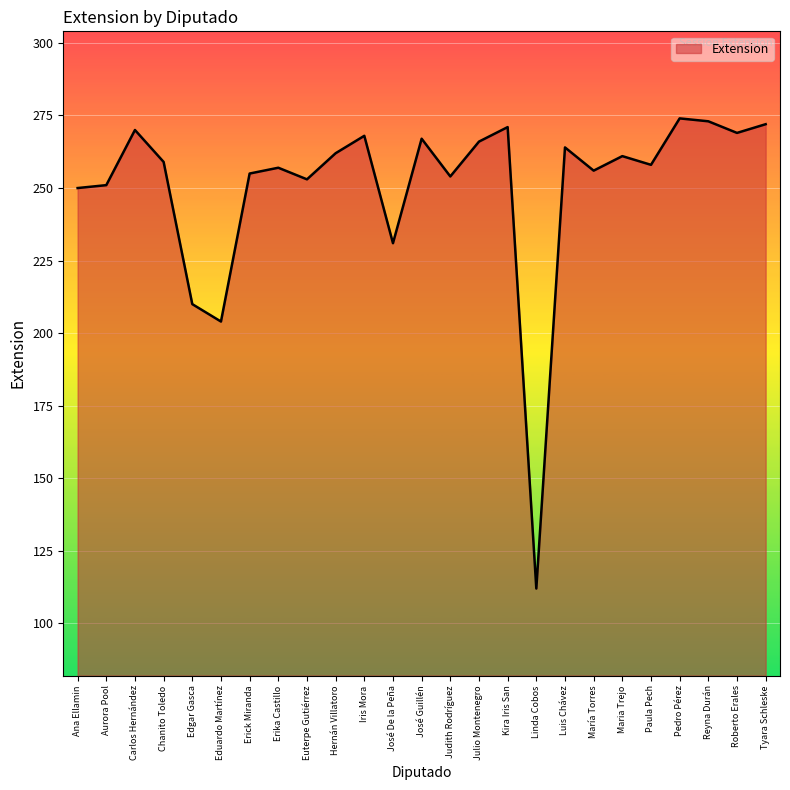

What position from the left is Erika Castillo?

8